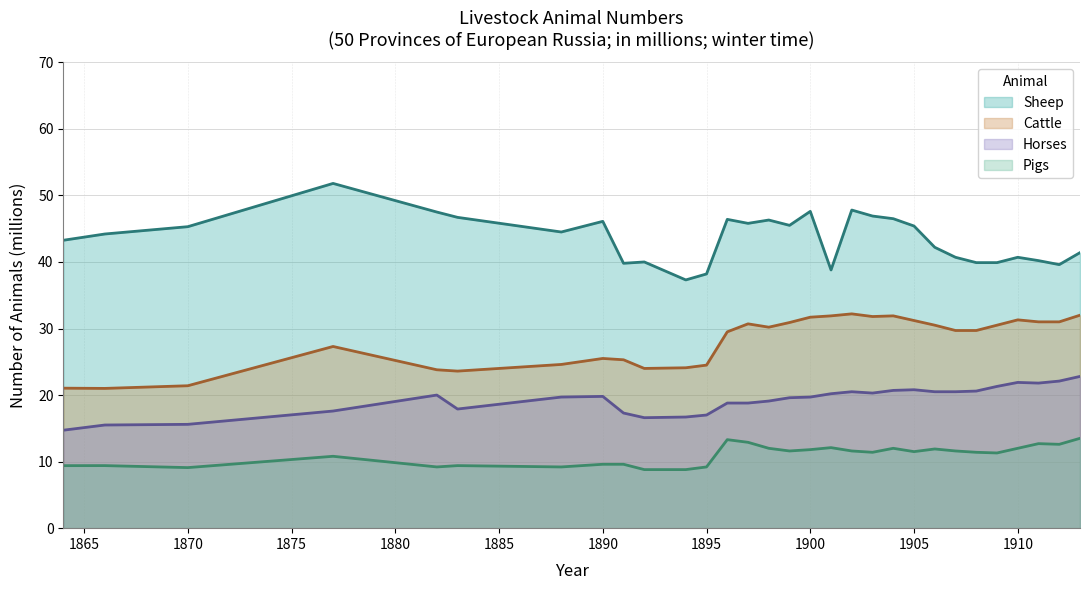

Which series has the largest total across all categories?

Sheep